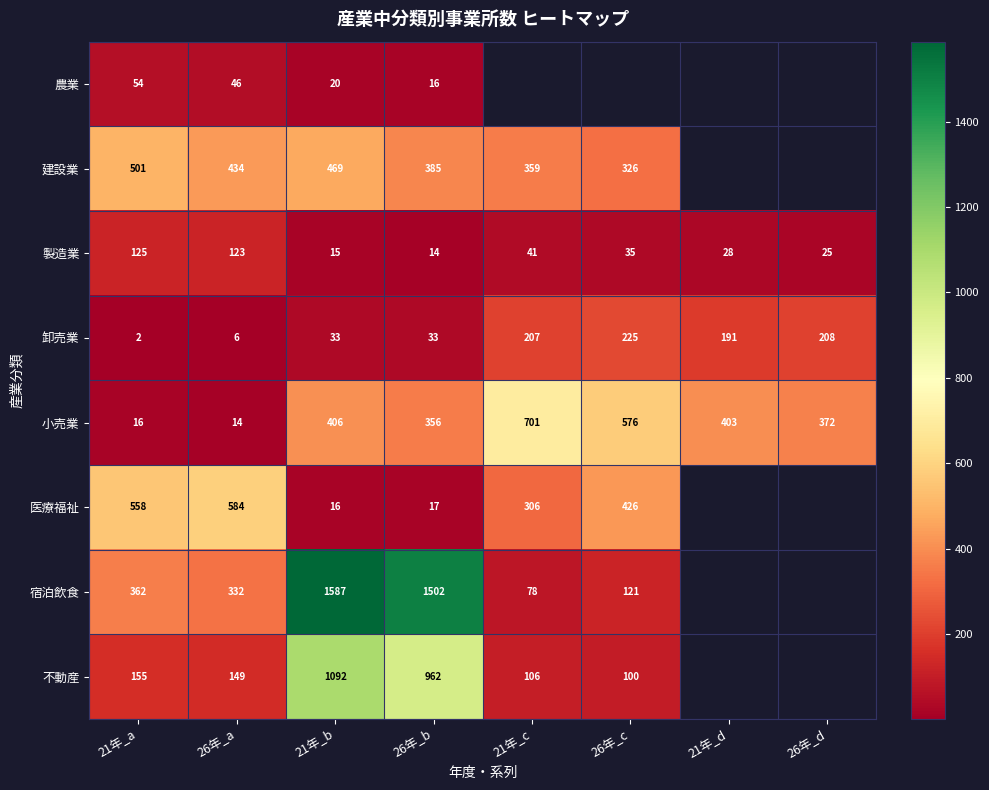

Rank the series at 21年_a from highest to lowest value.

医療福祉, 建設業, 宿泊飲食, 不動産, 製造業, 農業, 小売業, 卸売業